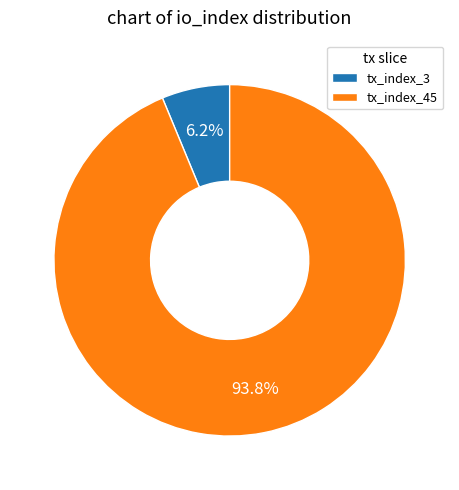

To the nearest percent, what is the average slice percentage?

50%